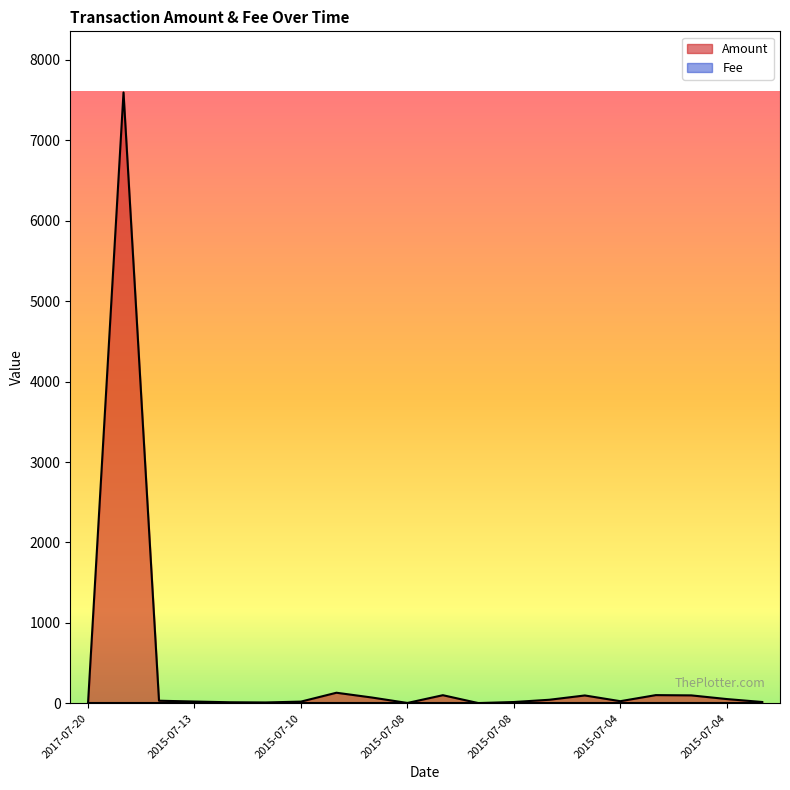

Does the chart display data point markers on the line(s)?

No